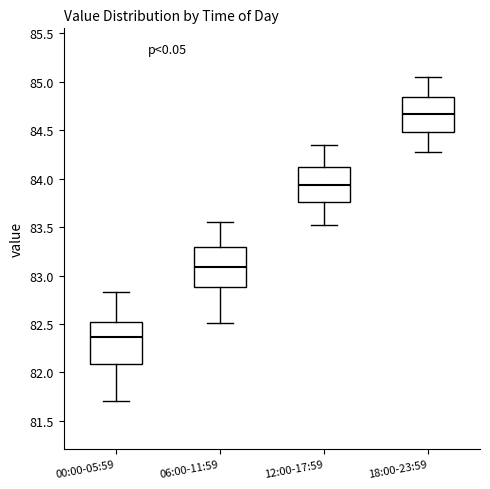

Reading left to right, read every box against the y-axis: the position of its median line, the range the box covers, and the ends of its whiskers. The values are not printed on the chart, so give them approximately, as read against the axis.

00:00-05:59: median 82.35, box 82.10 to 82.50, whiskers 81.70 to 82.85
06:00-11:59: median 83.10, box 82.90 to 83.30, whiskers 82.50 to 83.55
12:00-17:59: median 83.95, box 83.75 to 84.10, whiskers 83.50 to 84.35
18:00-23:59: median 84.65, box 84.50 to 84.85, whiskers 84.30 to 85.05